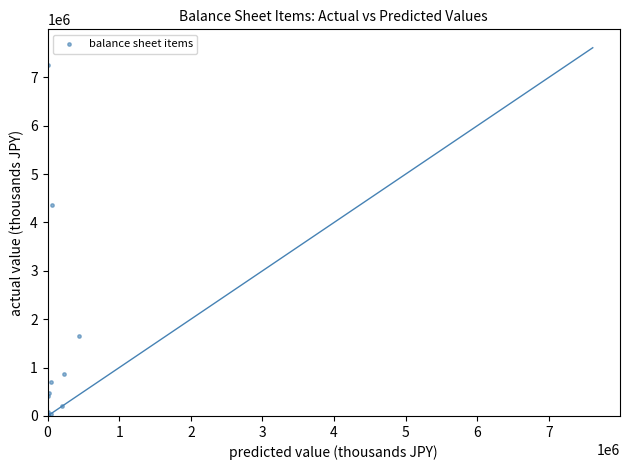

What Y value in the scatter plot is closest to 3625099?

4362925